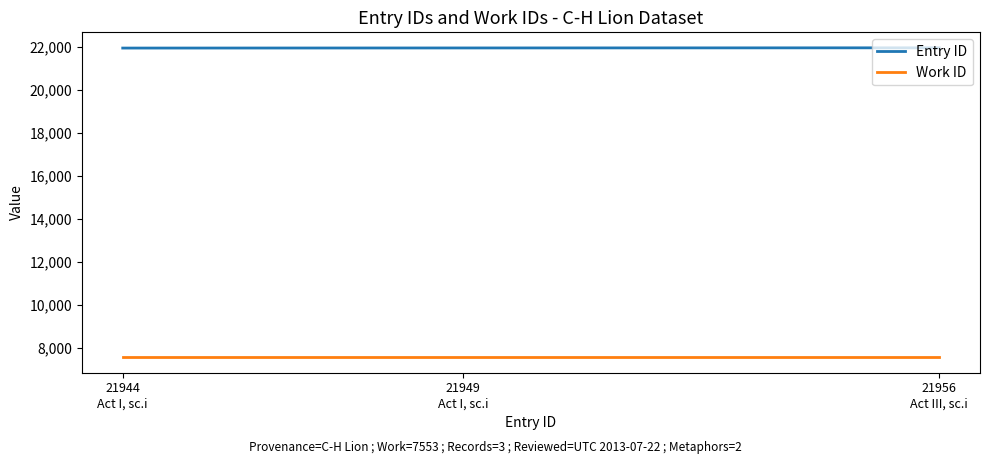

List the series in order of their peak value, lowest first.

Work ID, Entry ID